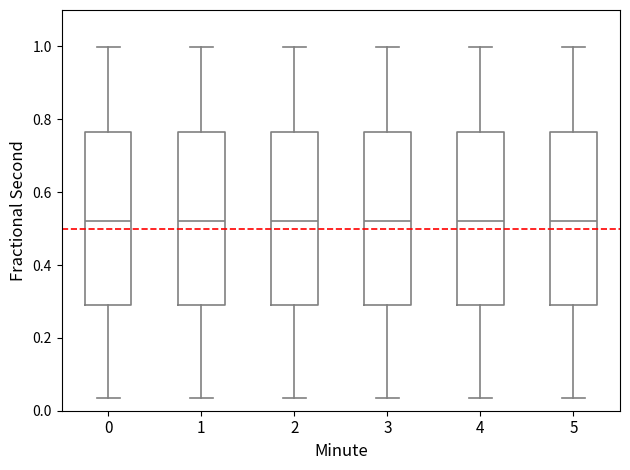

Where is the upper edge of the box at x = 2 on the y-axis? The values are not printed on the chart, so give them approximately, as read against the axis.

0.76